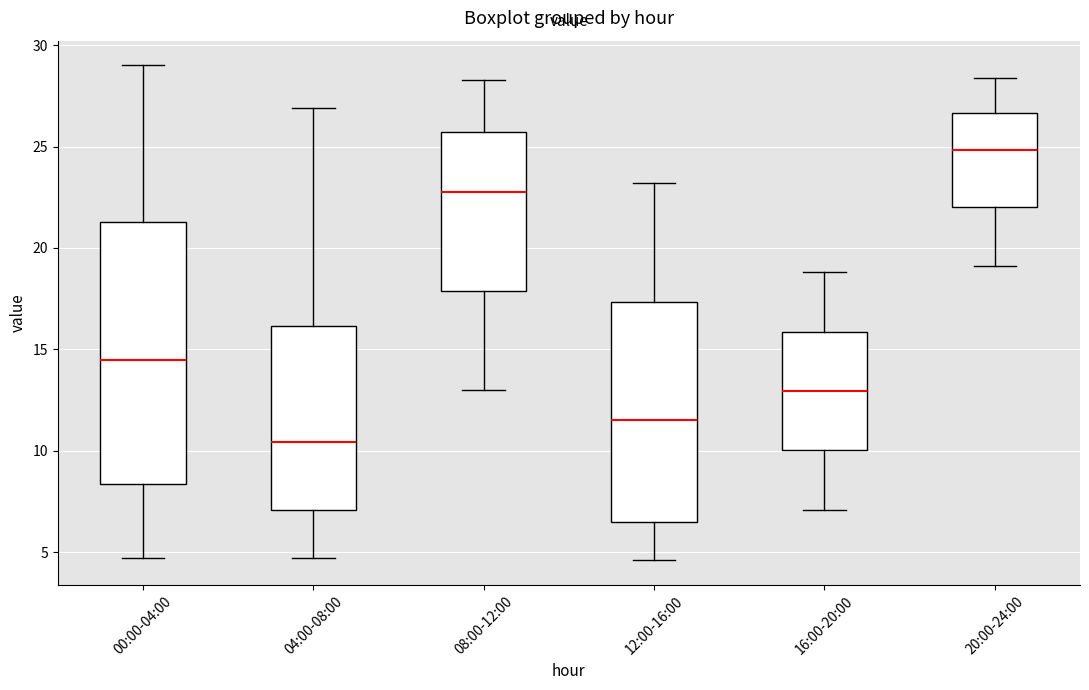

Which box's median line is the highest?

20:00-24:00